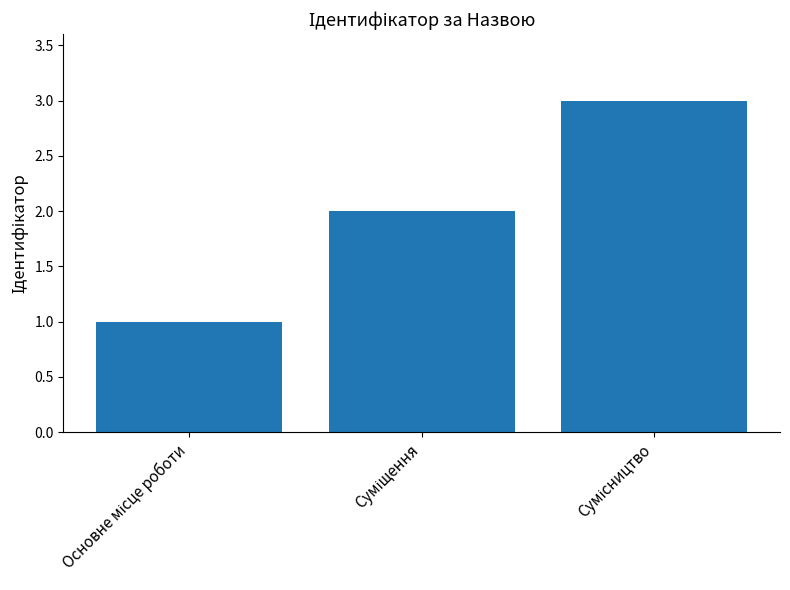

What is the sum of all values?

6